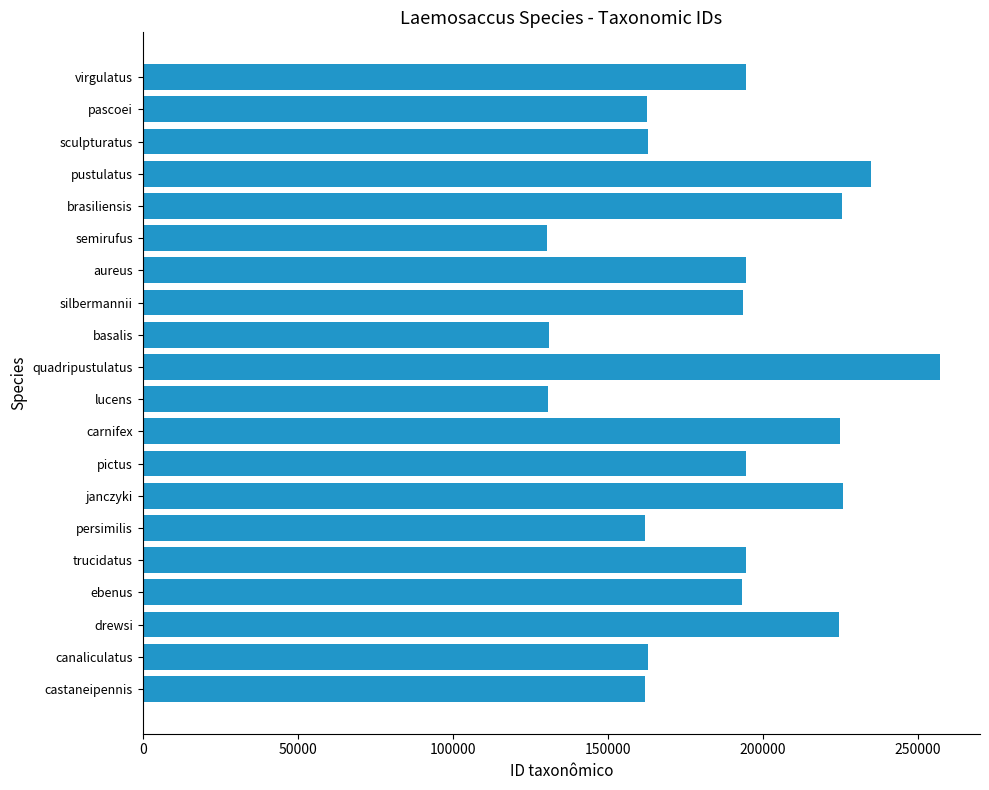

The value at sculpturatus is 108273. True or false?

False